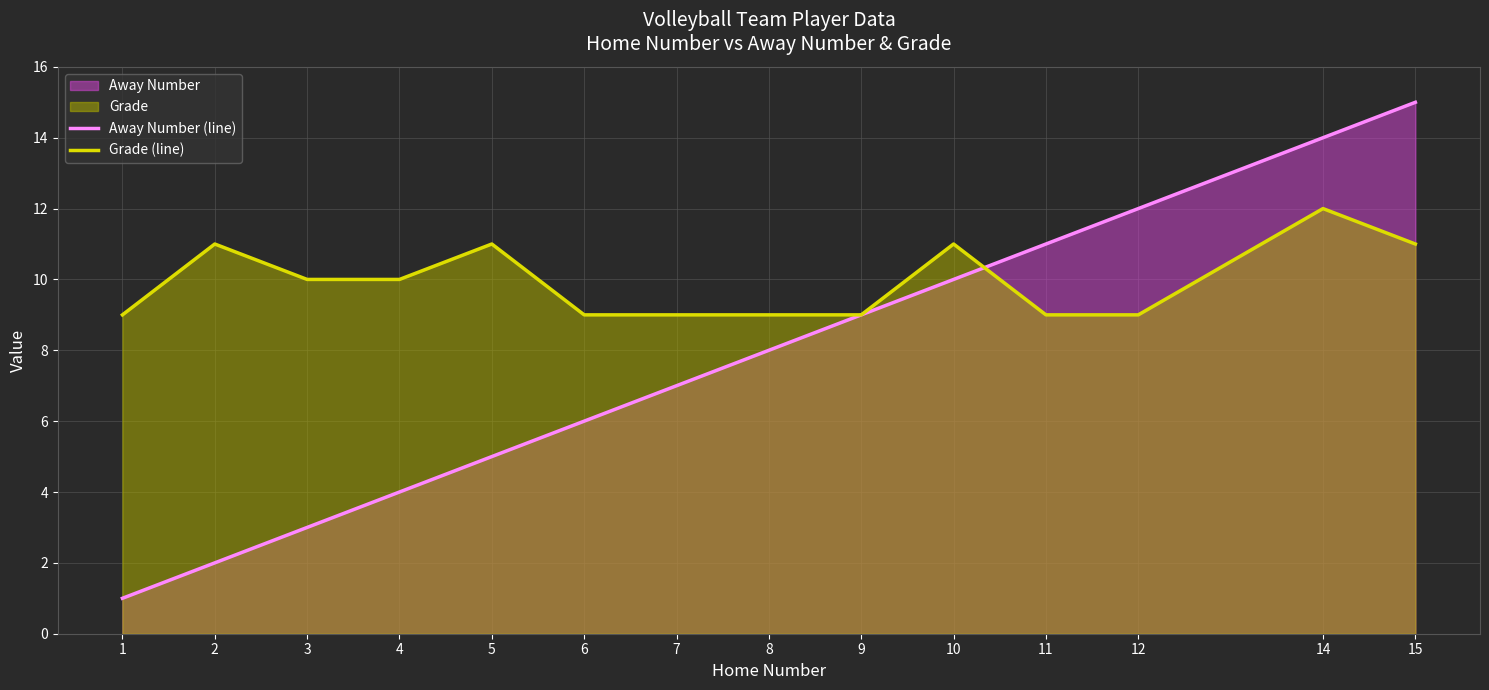

Is it true that Away Number (line) equals 9 at 9?

True